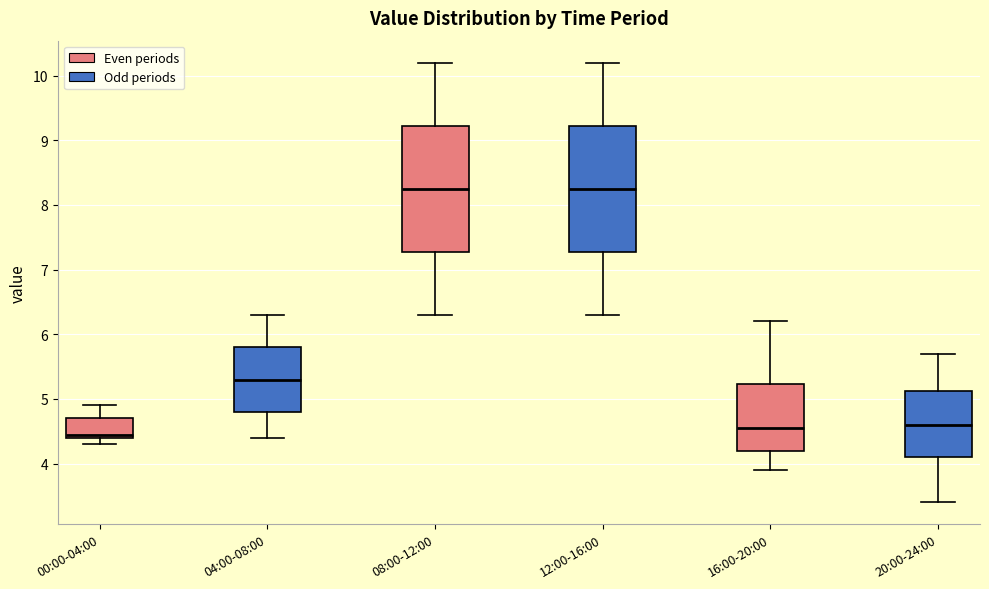

Reading left to right, read every box against the y-axis: the position of its median line, the range the box covers, and the ends of its whiskers. The values are not printed on the chart, so give them approximately, as read against the axis.

00:00-04:00: median 4.5, box 4.4 to 4.7, whiskers 4.3 to 4.9
04:00-08:00: median 5.3, box 4.8 to 5.8, whiskers 4.4 to 6.3
08:00-12:00: median 8.3, box 7.3 to 9.2, whiskers 6.3 to 10.2
12:00-16:00: median 8.3, box 7.3 to 9.2, whiskers 6.3 to 10.2
16:00-20:00: median 4.6, box 4.2 to 5.2, whiskers 3.9 to 6.2
20:00-24:00: median 4.6, box 4.1 to 5.1, whiskers 3.4 to 5.7